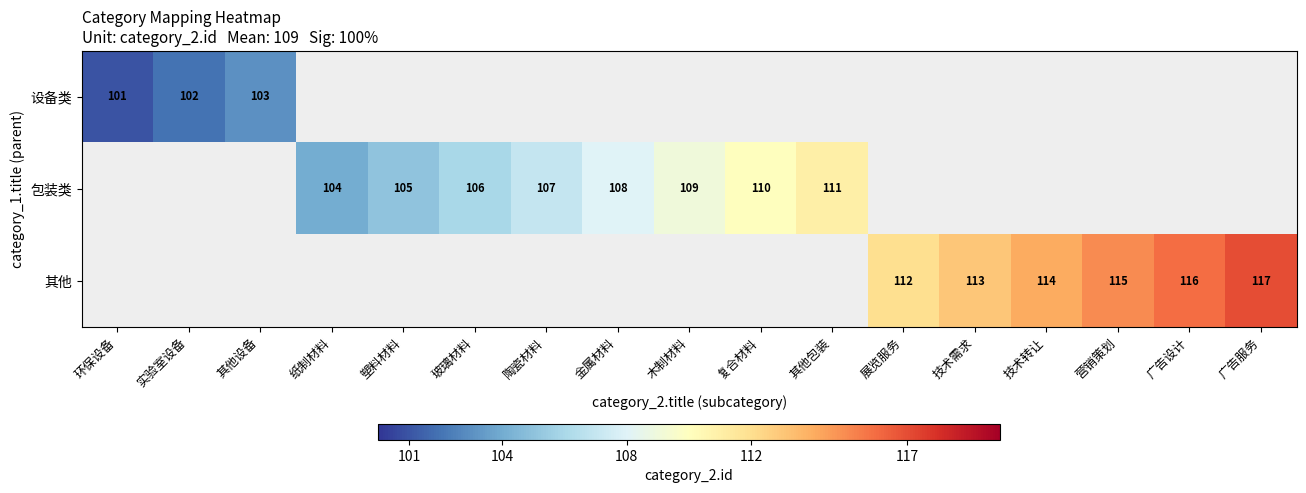

The 设备类 series shows 102 at 实验室设备. True or false?

True